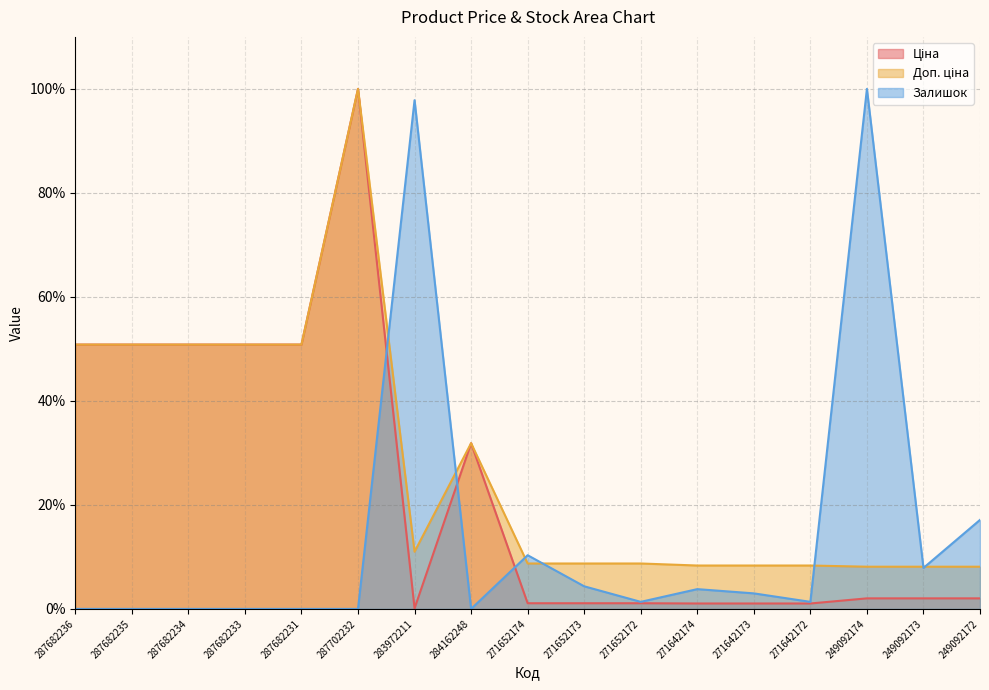

Where is the first local maximum for Залишок?

283972211